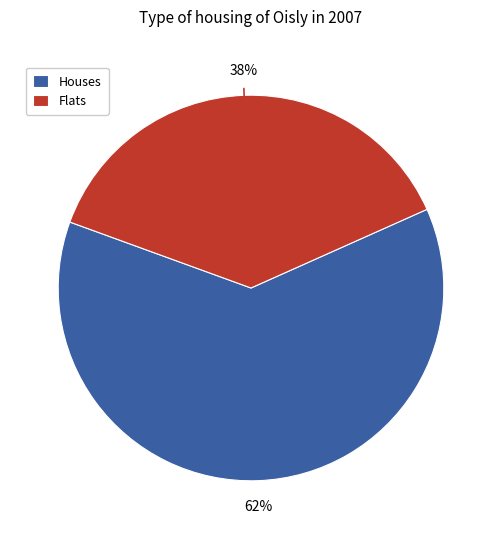

The Flats slice represents 25% of the pie. True or false?

False